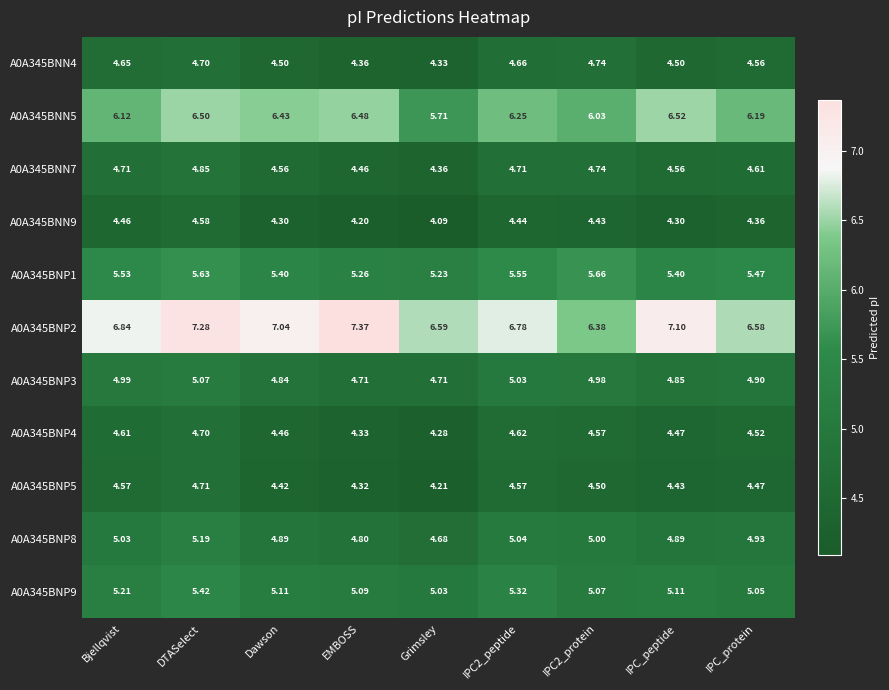

Where is A0A345BNN9 nearest to the value 4?

Grimsley